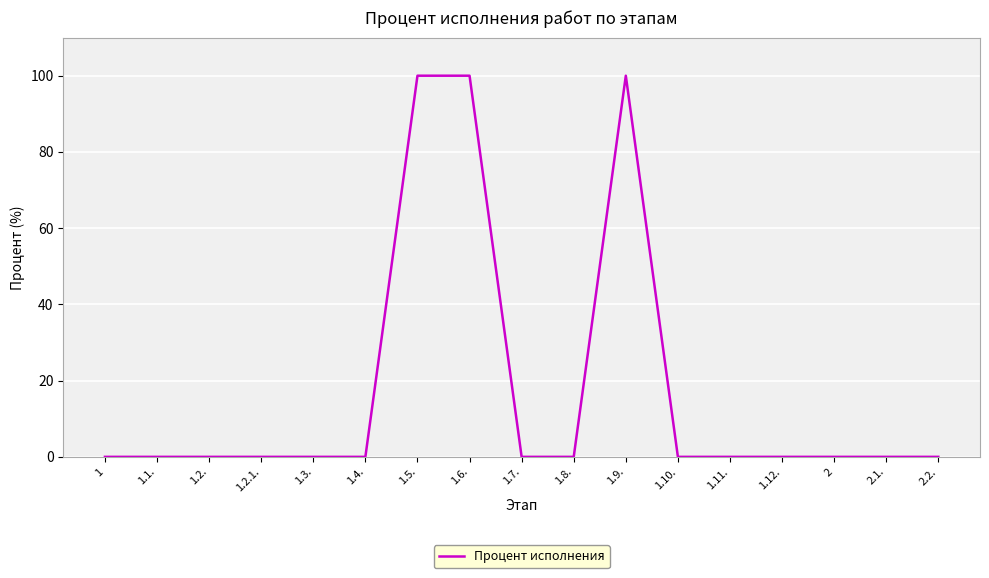

Reading left to right, list all the values displayed in this chart.

0	0	0	0	0	0	100	100	0	0	100	0	0	0	0	0	0